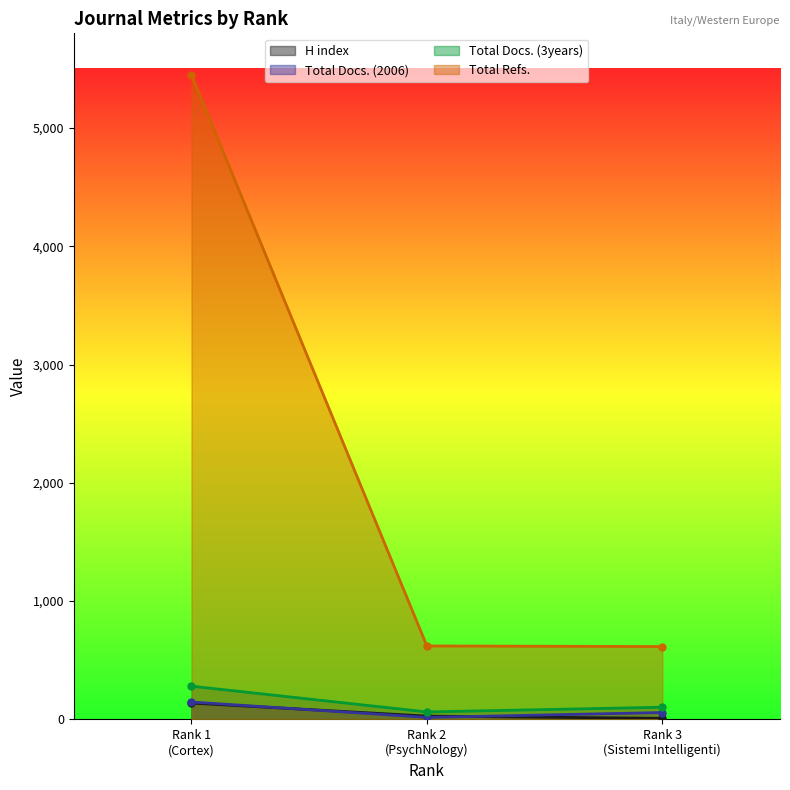

What is the difference between the maximum and minimum values in the Total Docs. (2006) series?

130